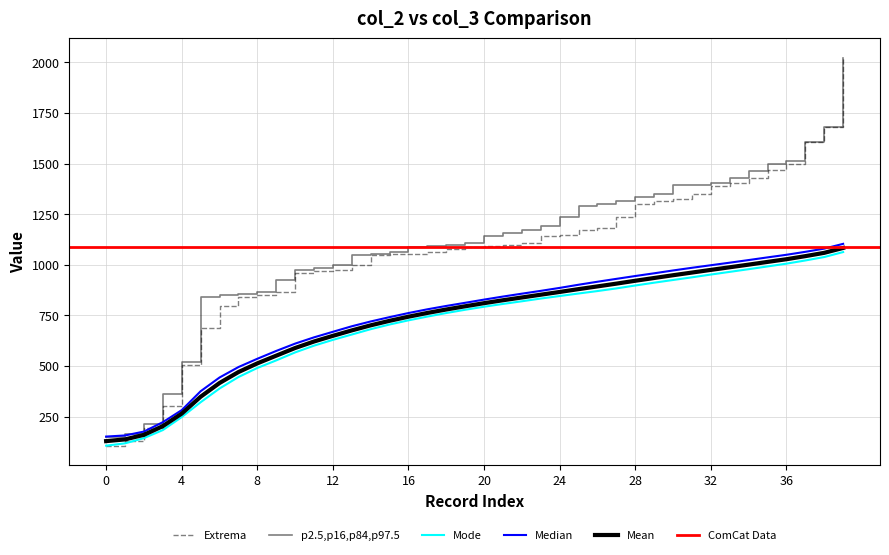

At how many categories does at least one series exceed 825?

35